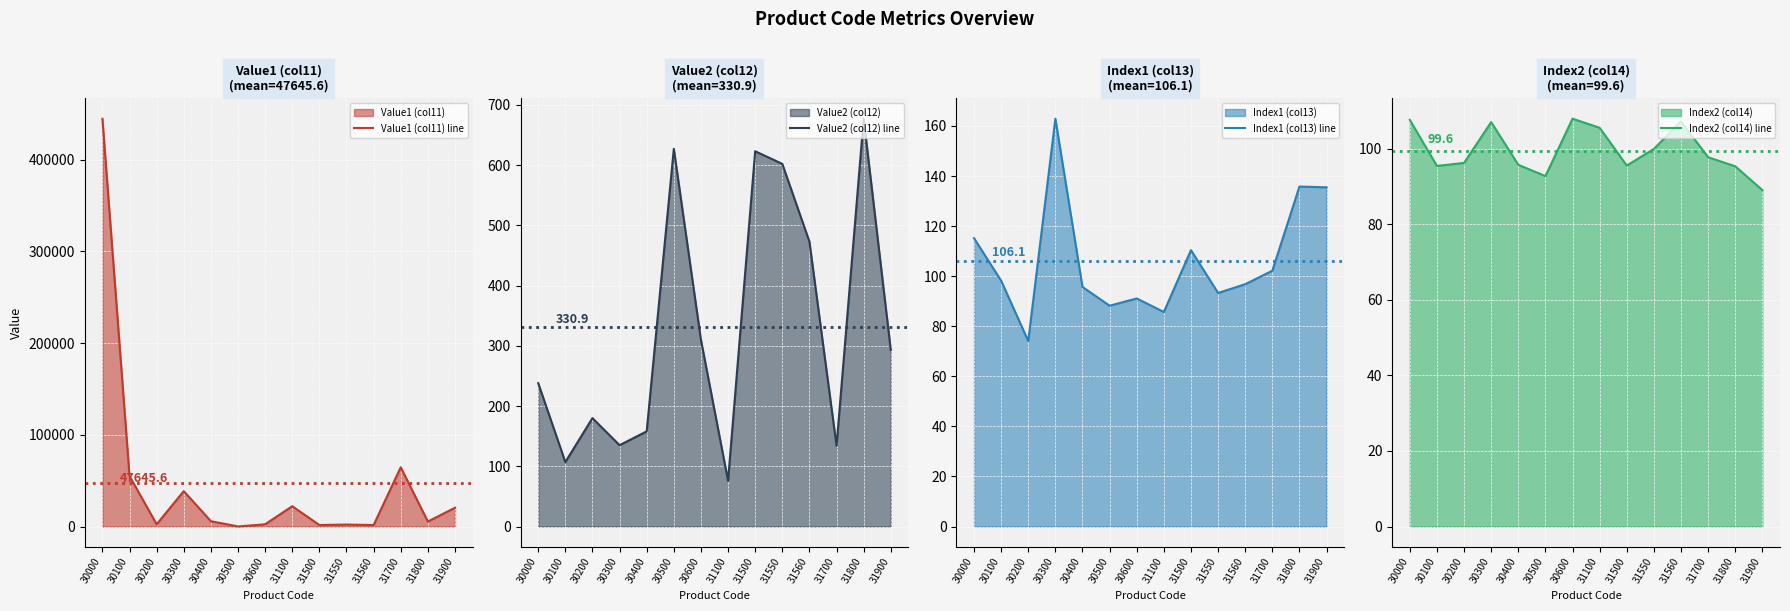

What is the difference between the second highest and minimum values in the Index2 (col14) line series?

18.6